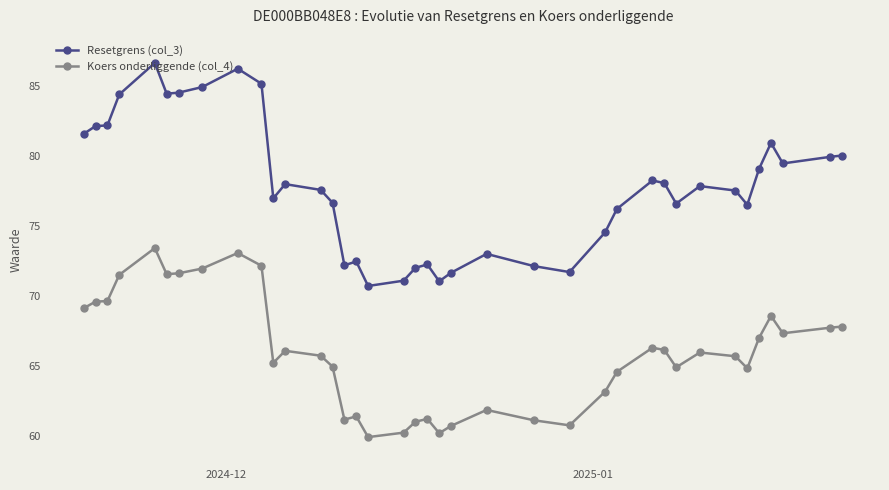

True or false: Koers onderliggende (col_4) and Resetgrens (col_3) intersect in this chart.

False